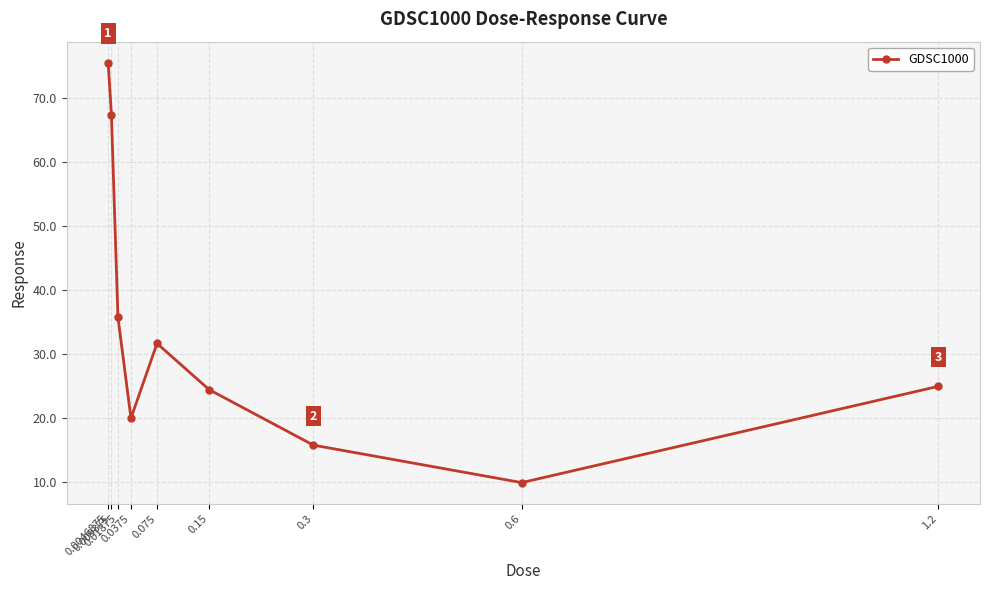

The value at 0.01875 is 35.8. True or false?

True